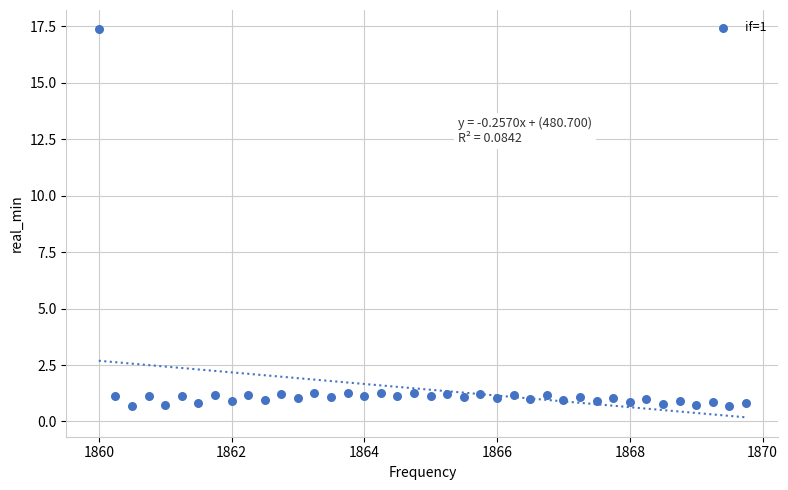

What is the range of X values (max minus min)?

9.8